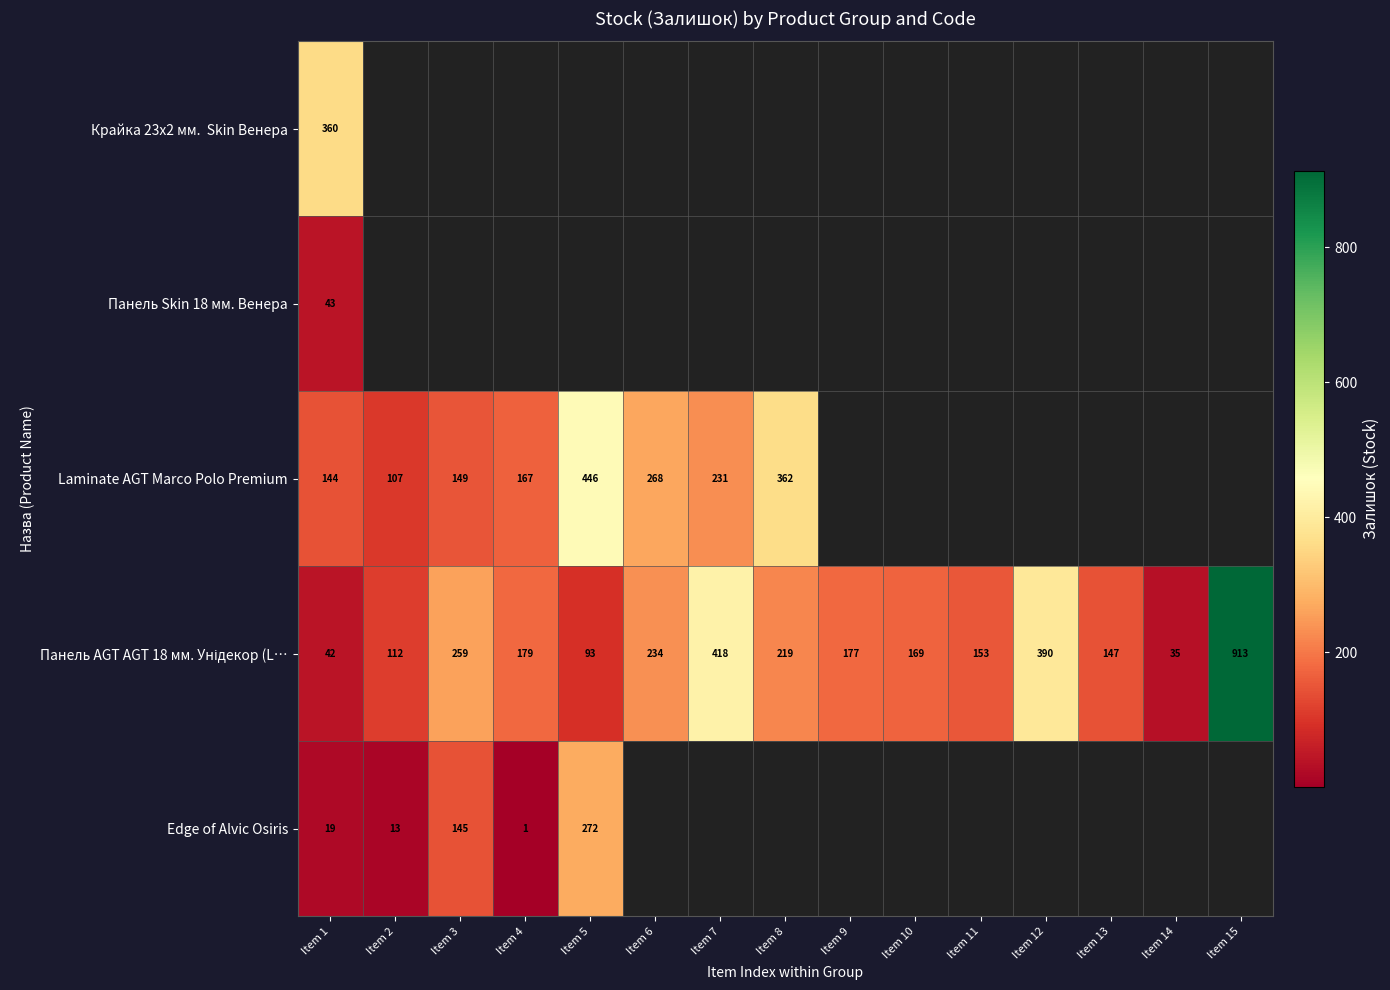

What is the minimum value shown in the chart?

1.0